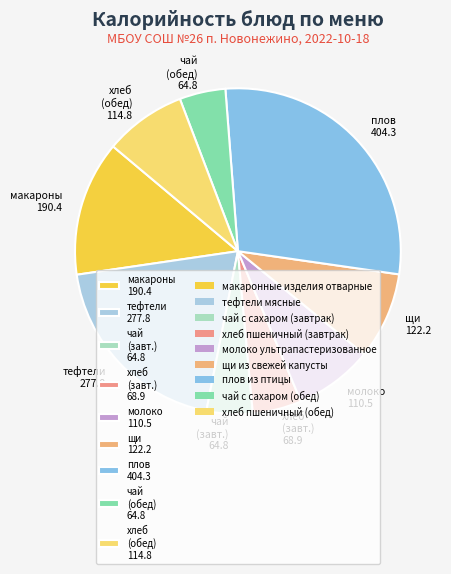

Do тефтели 277.8 and молоко 110.5 together represent more than half of the pie?

No